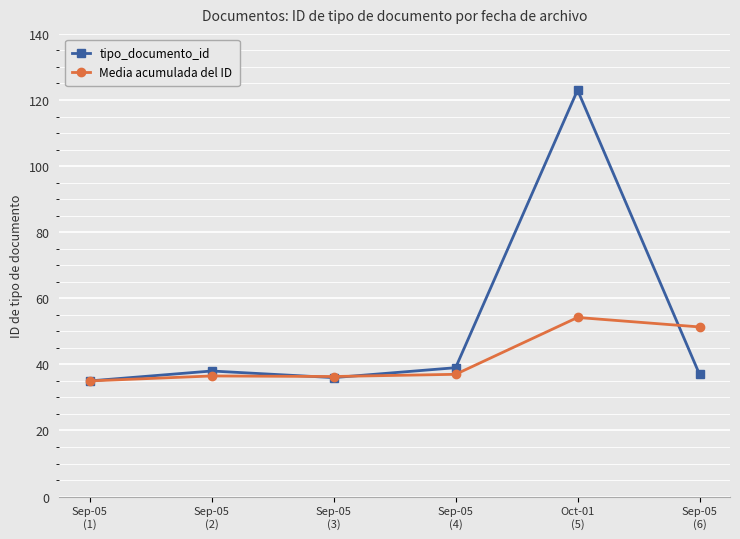

True or false: Media acumulada del ID and tipo_documento_id intersect in this chart.

True